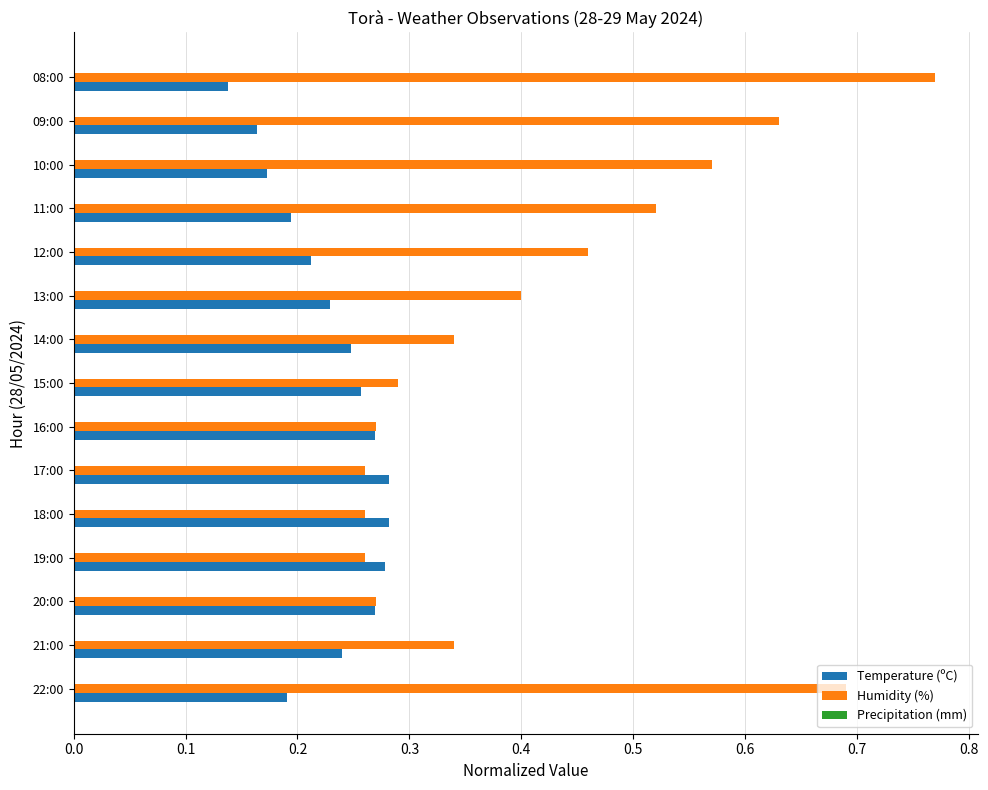

The value of Temperature (ºC) at 12:00 is 0.1. True or false?

False